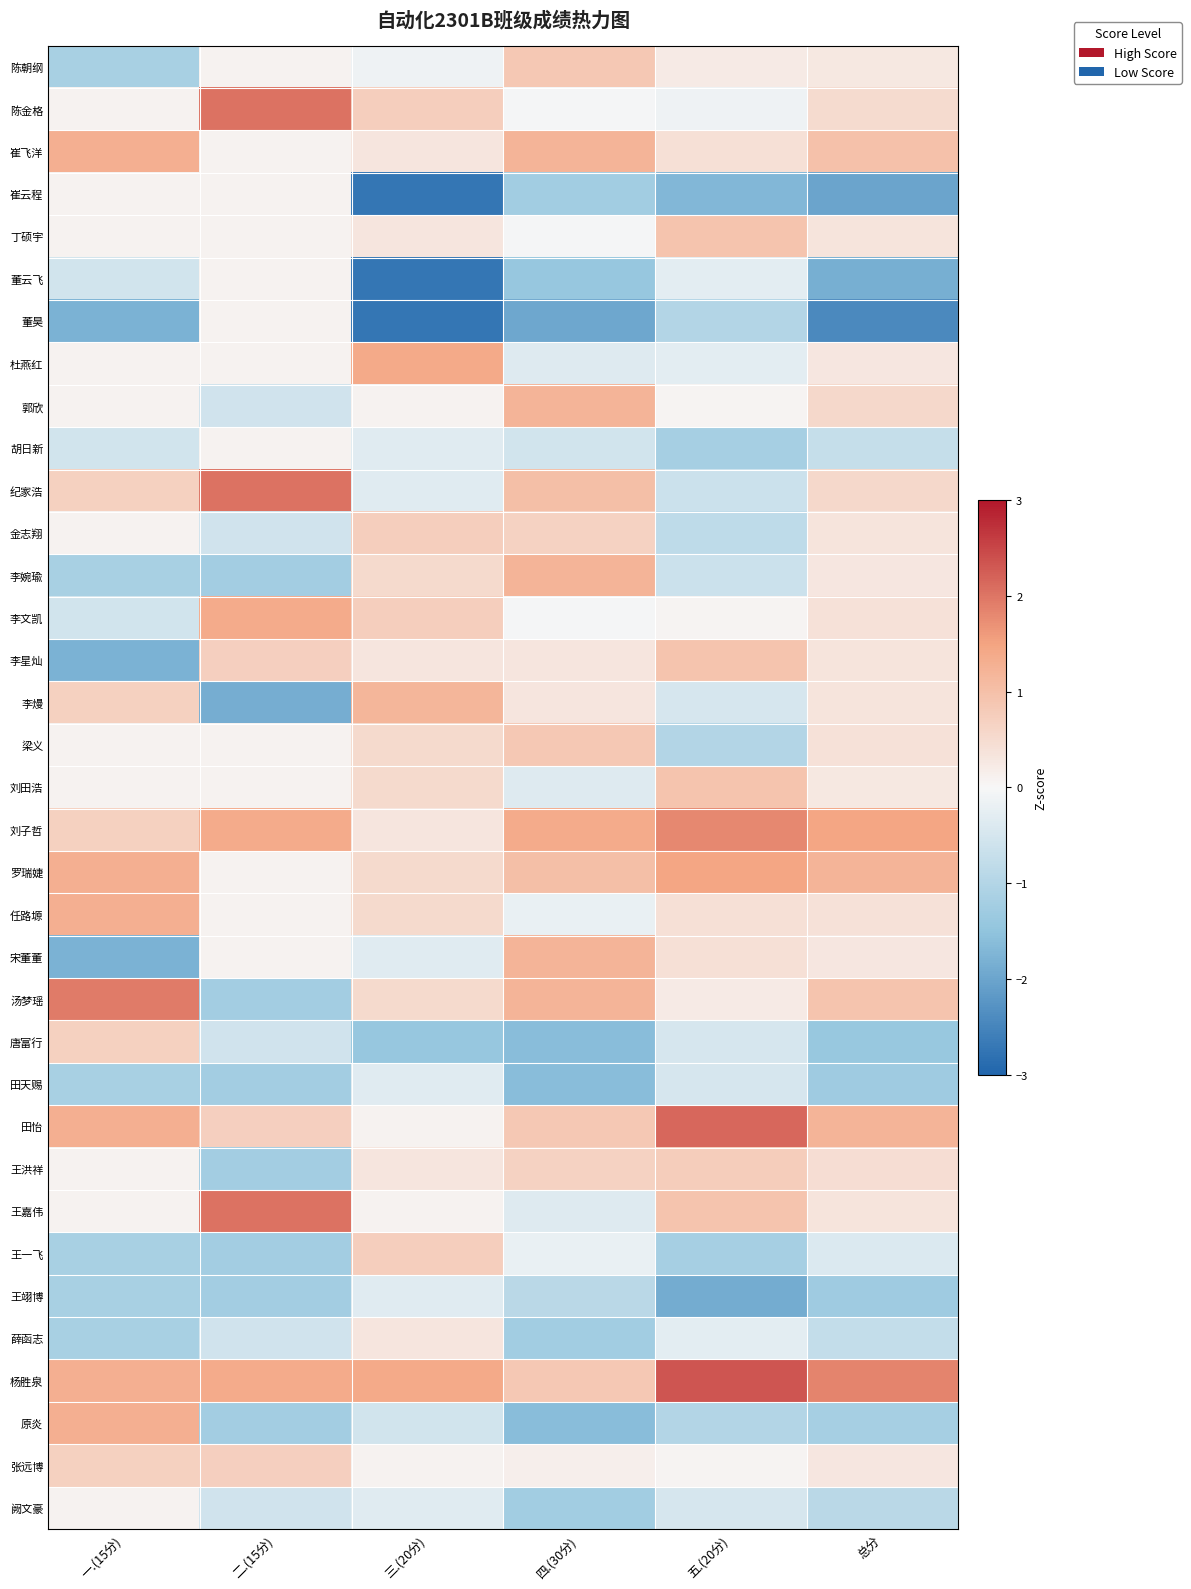

Reading left to right, list all the values displayed in this chart.

陈朝纲: 一.(15分)=-1.2	二.(15分)=0.1	三.(20分)=-0.1	四.(30分)=0.8	五.(20分)=0.2	总分=0.3
陈金格: 一.(15分)=0.1	二.(15分)=2.0	三.(20分)=0.7	四.(30分)=-0.0	五.(20分)=-0.1	总分=0.5
崔飞洋: 一.(15分)=1.3	二.(15分)=0.1	三.(20分)=0.3	四.(30分)=1.2	五.(20分)=0.4	总分=1.0
崔云程: 一.(15分)=0.1	二.(15分)=0.1	三.(20分)=-2.7	四.(30分)=-1.2	五.(20分)=-1.7	总分=-2.0
丁硕宇: 一.(15分)=0.1	二.(15分)=0.1	三.(20分)=0.3	四.(30分)=-0.0	五.(20分)=0.9	总分=0.3
董云飞: 一.(15分)=-0.5	二.(15分)=0.1	三.(20分)=-2.7	四.(30分)=-1.4	五.(20分)=-0.3	总分=-1.8
董昊: 一.(15分)=-1.8	二.(15分)=0.1	三.(20分)=-2.7	四.(30分)=-1.9	五.(20分)=-1.0	总分=-2.4
杜燕红: 一.(15分)=0.1	二.(15分)=0.1	三.(20分)=1.4	四.(30分)=-0.4	五.(20分)=-0.3	总分=0.3
郭欣: 一.(15分)=0.1	二.(15分)=-0.6	三.(20分)=0.1	四.(30分)=1.2	五.(20分)=0.1	总分=0.6
胡日新: 一.(15分)=-0.5	二.(15分)=0.1	三.(20分)=-0.3	四.(30分)=-0.5	五.(20分)=-1.2	总分=-0.7
纪家浩: 一.(15分)=0.7	二.(15分)=2.0	三.(20分)=-0.3	四.(30分)=1.0	五.(20分)=-0.7	总分=0.6
金志翔: 一.(15分)=0.1	二.(15分)=-0.6	三.(20分)=0.7	四.(30分)=0.7	五.(20分)=-0.8	总分=0.3
李婉瑜: 一.(15分)=-1.2	二.(15分)=-1.2	三.(20分)=0.5	四.(30分)=1.2	五.(20分)=-0.7	总分=0.3
李文凯: 一.(15分)=-0.5	二.(15分)=1.4	三.(20分)=0.7	四.(30分)=-0.0	五.(20分)=0.1	总分=0.4
李星灿: 一.(15分)=-1.8	二.(15分)=0.7	三.(20分)=0.3	四.(30分)=0.3	五.(20分)=0.9	总分=0.3
李熳: 一.(15分)=0.7	二.(15分)=-1.9	三.(20分)=1.2	四.(30分)=0.3	五.(20分)=-0.5	总分=0.3
梁义: 一.(15分)=0.1	二.(15分)=0.1	三.(20分)=0.5	四.(30分)=0.8	五.(20分)=-1.0	总分=0.4
刘田浩: 一.(15分)=0.1	二.(15分)=0.1	三.(20分)=0.5	四.(30分)=-0.4	五.(20分)=0.9	总分=0.3
刘子哲: 一.(15分)=0.7	二.(15分)=1.4	三.(20分)=0.3	四.(30分)=1.4	五.(20分)=1.8	总分=1.5
罗瑞婕: 一.(15分)=1.3	二.(15分)=0.1	三.(20分)=0.5	四.(30分)=1.0	五.(20分)=1.5	总分=1.2
任路塬: 一.(15分)=1.3	二.(15分)=0.1	三.(20分)=0.5	四.(30分)=-0.2	五.(20分)=0.4	总分=0.4
宋董董: 一.(15分)=-1.8	二.(15分)=0.1	三.(20分)=-0.3	四.(30分)=1.2	五.(20分)=0.4	总分=0.3
汤梦瑶: 一.(15分)=1.9	二.(15分)=-1.2	三.(20分)=0.5	四.(30分)=1.2	五.(20分)=0.2	总分=0.9
唐富行: 一.(15分)=0.7	二.(15分)=-0.6	三.(20分)=-1.4	四.(30分)=-1.6	五.(20分)=-0.5	总分=-1.4
田天赐: 一.(15分)=-1.2	二.(15分)=-1.2	三.(20分)=-0.3	四.(30分)=-1.6	五.(20分)=-0.5	总分=-1.3
田怡: 一.(15分)=1.3	二.(15分)=0.7	三.(20分)=0.1	四.(30分)=0.8	五.(20分)=2.2	总分=1.2
王洪祥: 一.(15分)=0.1	二.(15分)=-1.2	三.(20分)=0.3	四.(30分)=0.7	五.(20分)=0.8	总分=0.5
王嘉伟: 一.(15分)=0.1	二.(15分)=2.0	三.(20分)=0.1	四.(30分)=-0.4	五.(20分)=0.9	总分=0.3
王一飞: 一.(15分)=-1.2	二.(15分)=-1.2	三.(20分)=0.7	四.(30分)=-0.2	五.(20分)=-1.2	总分=-0.4
王翊博: 一.(15分)=-1.2	二.(15分)=-1.2	三.(20分)=-0.3	四.(30分)=-0.9	五.(20分)=-1.9	总分=-1.3
薛函志: 一.(15分)=-1.2	二.(15分)=-0.6	三.(20分)=0.3	四.(30分)=-1.2	五.(20分)=-0.3	总分=-0.8
杨胜泉: 一.(15分)=1.3	二.(15分)=1.4	三.(20分)=1.4	四.(30分)=0.8	五.(20分)=2.3	总分=1.8
原炎: 一.(15分)=1.3	二.(15分)=-1.2	三.(20分)=-0.6	四.(30分)=-1.6	五.(20分)=-1.0	总分=-1.2
张远博: 一.(15分)=0.7	二.(15分)=0.7	三.(20分)=0.1	四.(30分)=0.1	五.(20分)=0.1	总分=0.3
阙文豪: 一.(15分)=0.1	二.(15分)=-0.6	三.(20分)=-0.3	四.(30分)=-1.2	五.(20分)=-0.5	总分=-0.9